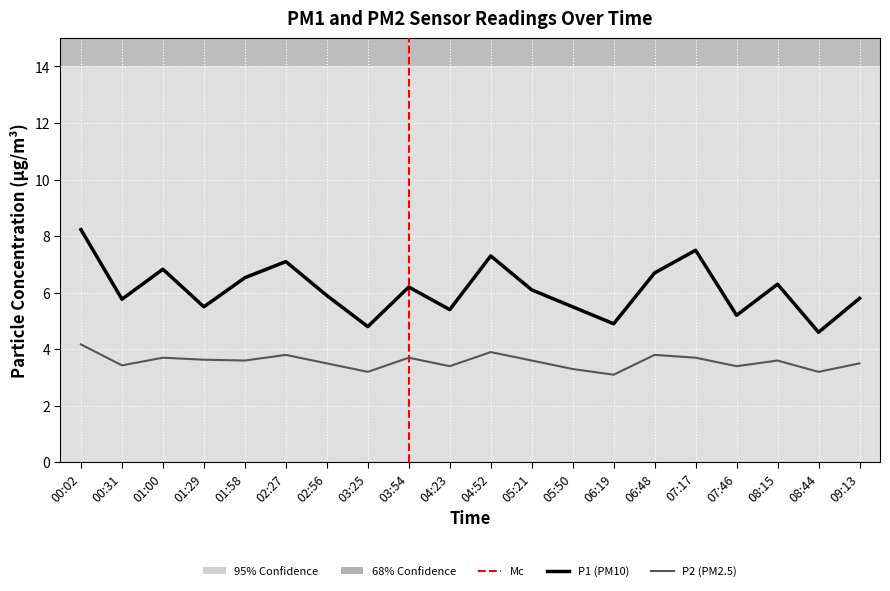

What is the total value across all series at 02:56?

9.4